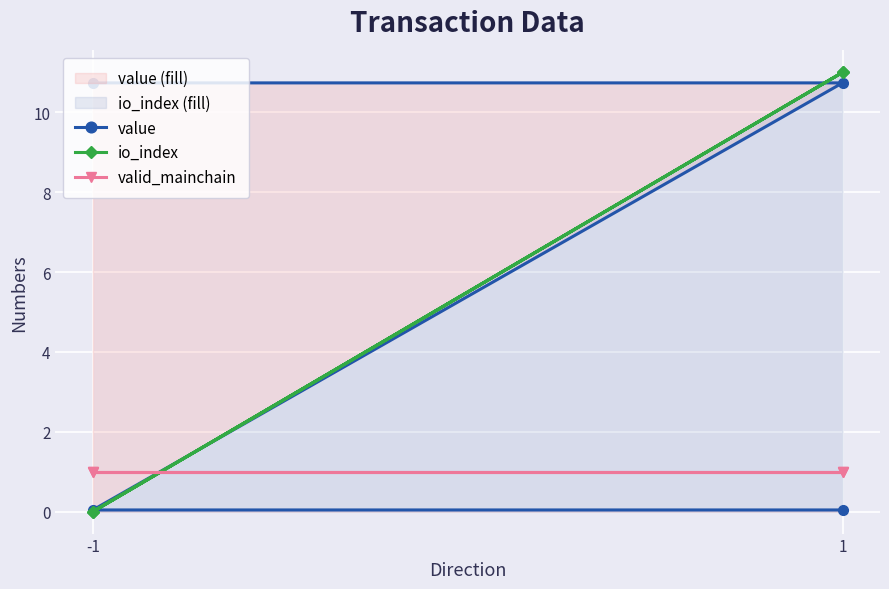

Rank the series by their maximum value, from lowest to highest.

valid_mainchain, value, io_index